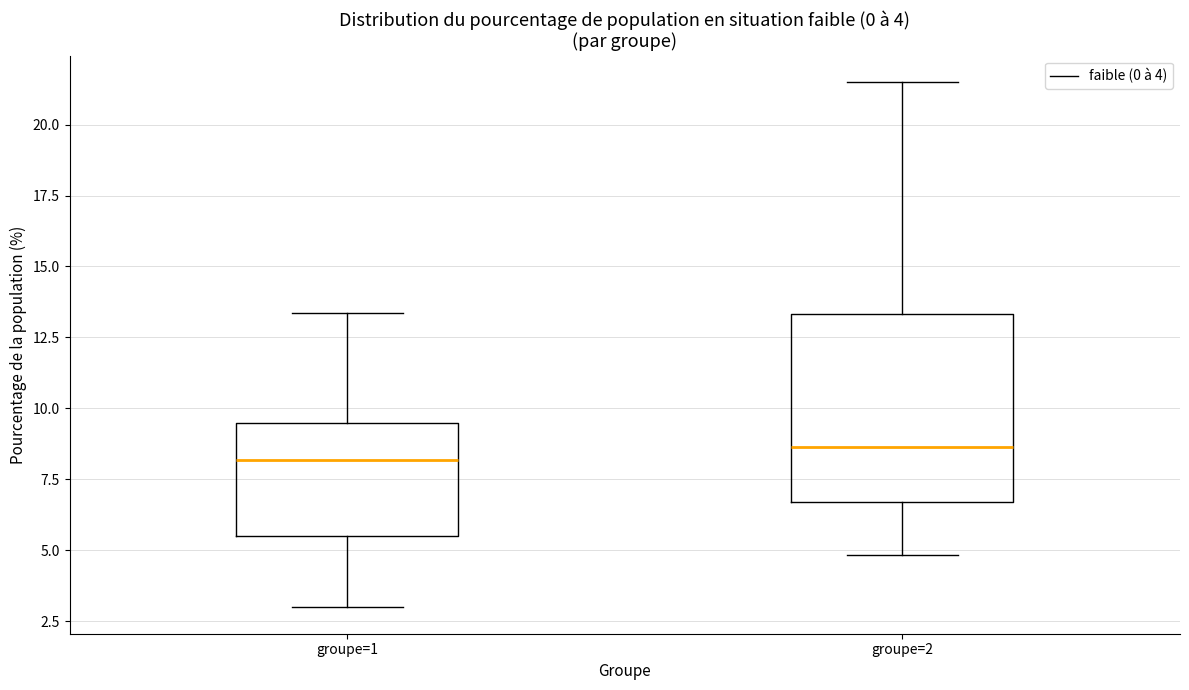

Which box is the tallest, from its lower edge to its upper edge?

groupe=2